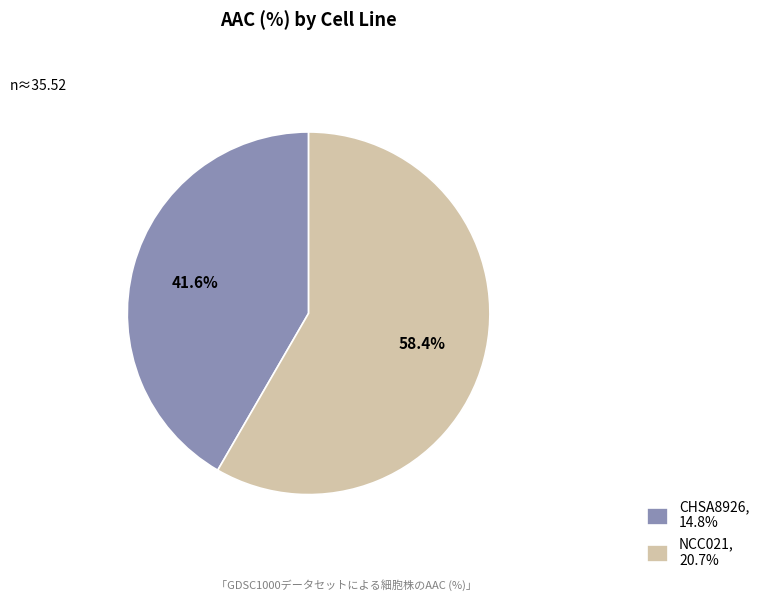

The CHSA8926 slice represents 42% of the pie. True or false?

True